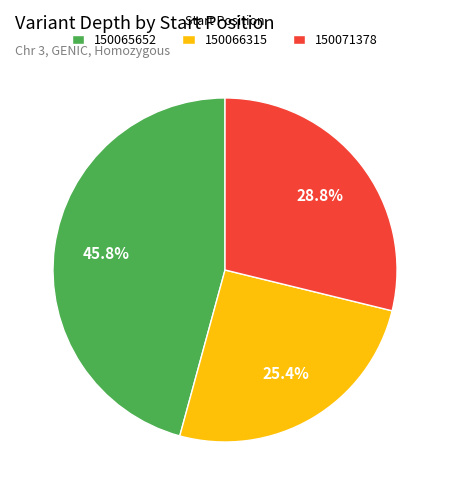

Is 150065652 the majority of the pie?

No